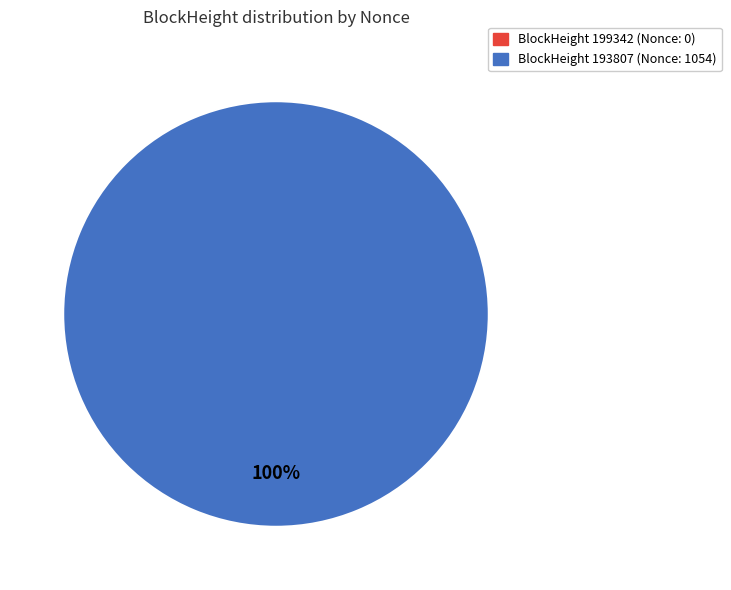

Rank the categories by value from lowest to highest.

199342, 193807